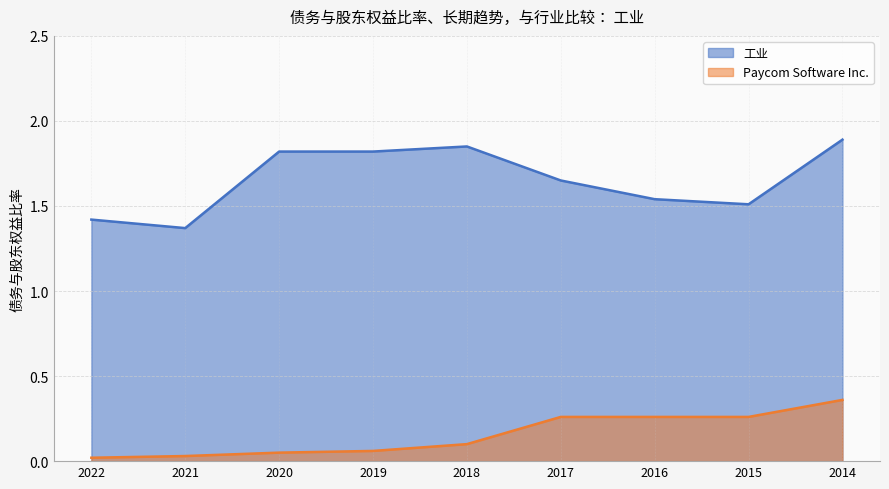

How many lines are shown in the chart?

2